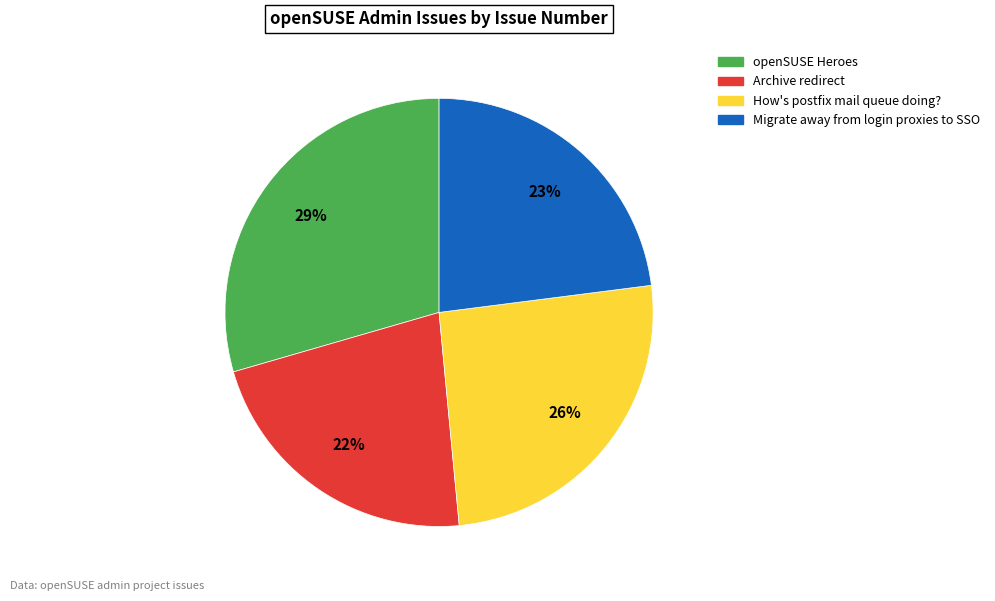

Is it true that Migrate away from login proxies to SSO is 9% of the pie?

False